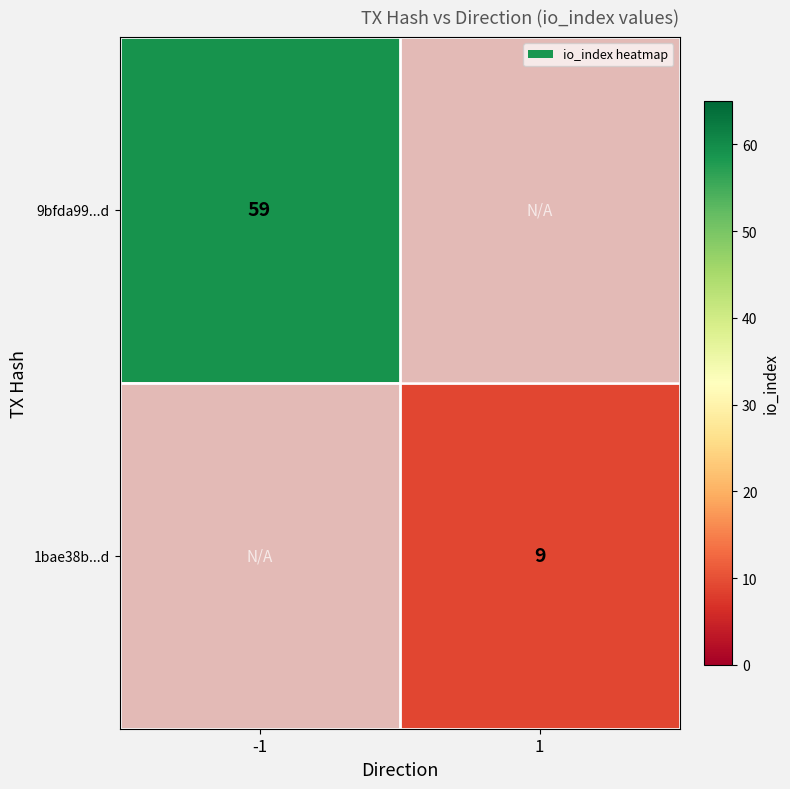

Is it true that 1bae38b...d equals 13.9 at 1?

False